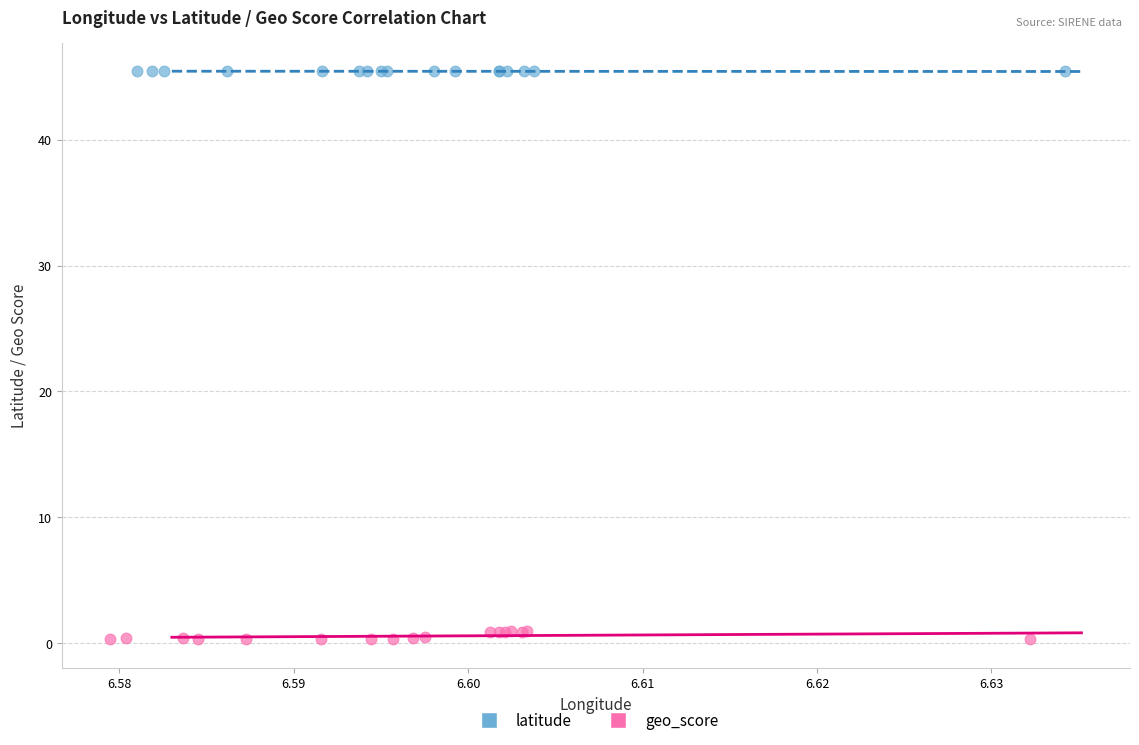

Which series contains the highest Y value?

latitude